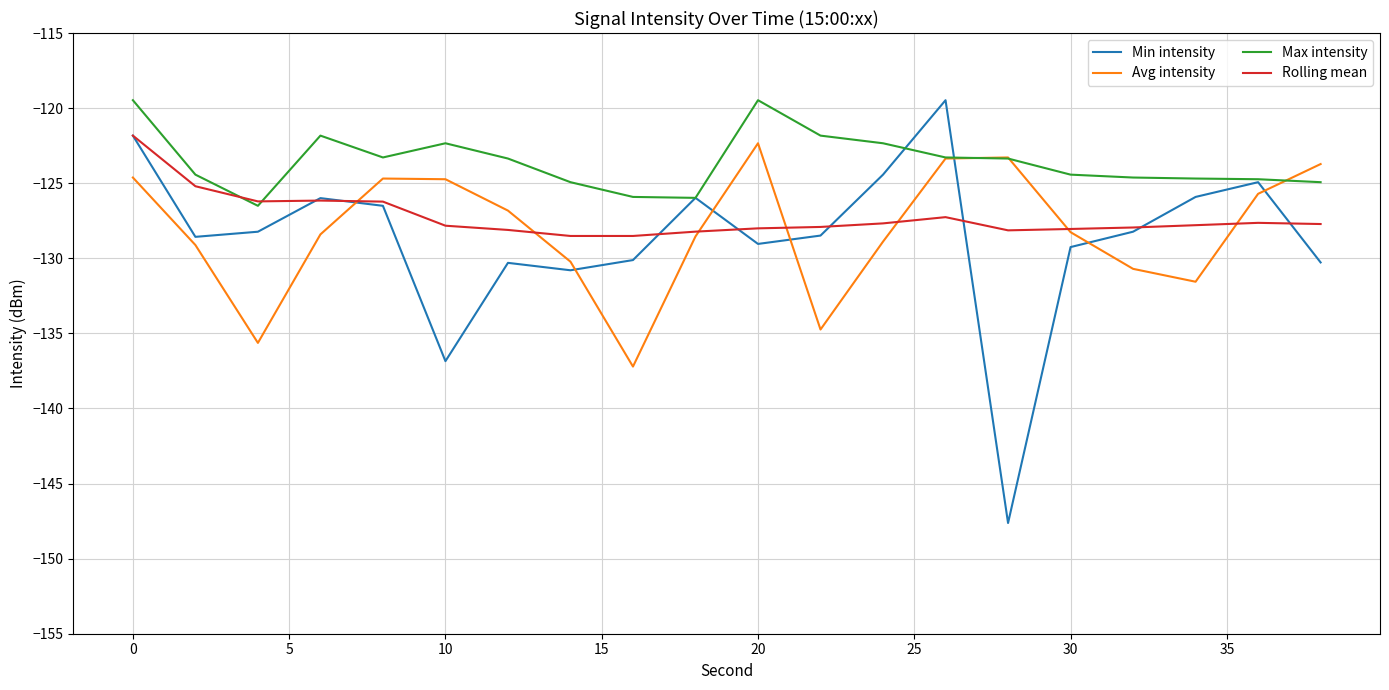

What is the smallest value displayed?

-147.6